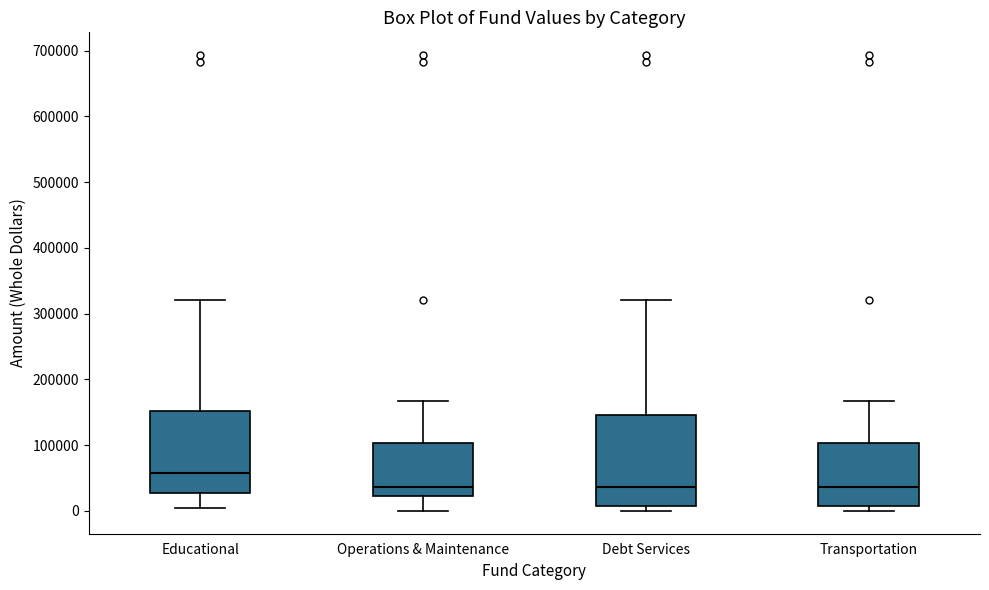

Comparing the boxes themselves (not the whiskers), which one is the tallest?

Debt Services